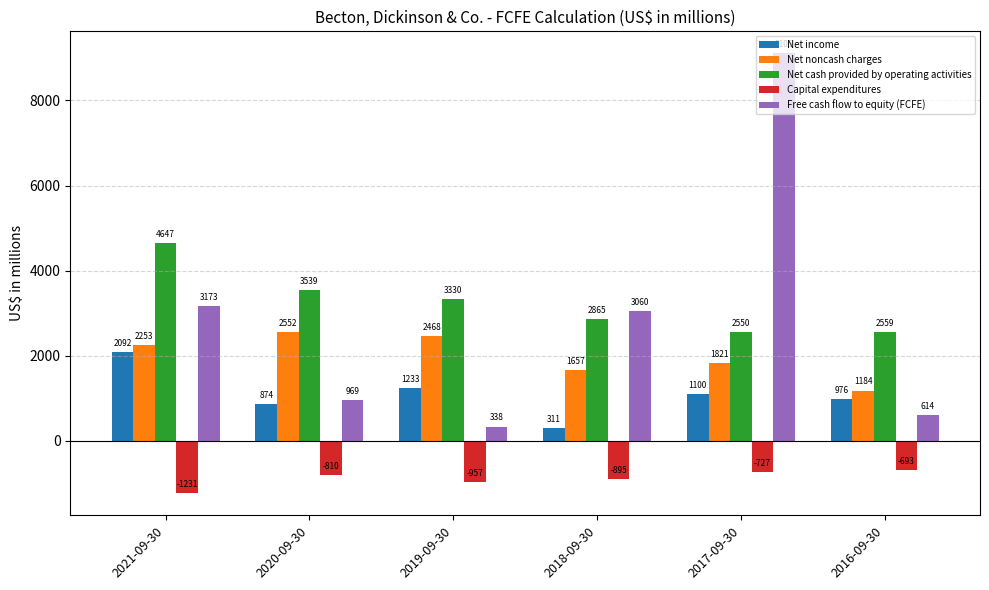

How many bars are there in total?

30